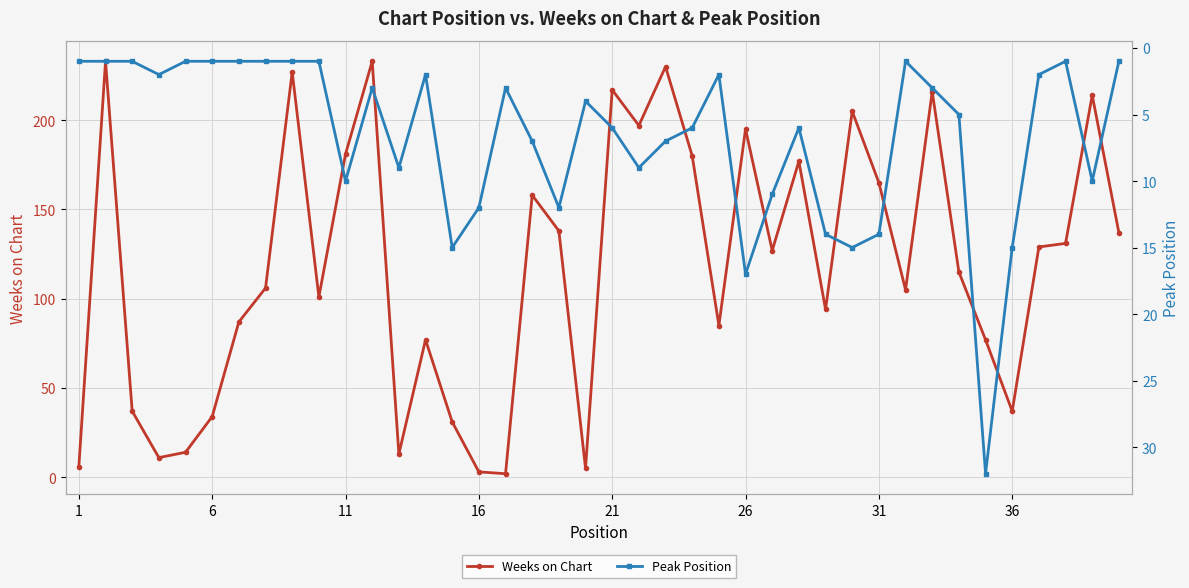

Reading left to right, list all the values displayed in this chart.

Weeks on Chart: 6	233	37	11	14	34	87	106	227	101	181	233	13	77	31	3	2	158	138	5	217	197	230	180	85	195	127	177	94	205	165	105	216	115	77	37	129	131	214	137
Peak Position: 1	1	1	2	1	1	1	1	1	1	10	3	9	2	15	12	3	7	12	4	6	9	7	6	2	17	11	6	14	15	14	1	3	5	32	15	2	1	10	1